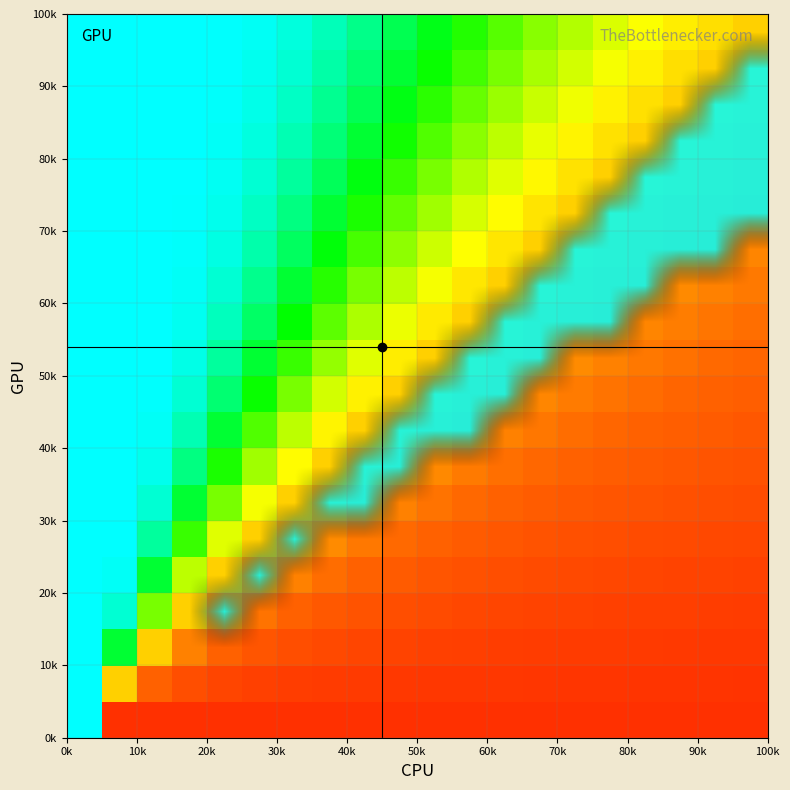

What is the greatest value displayed?

1.0